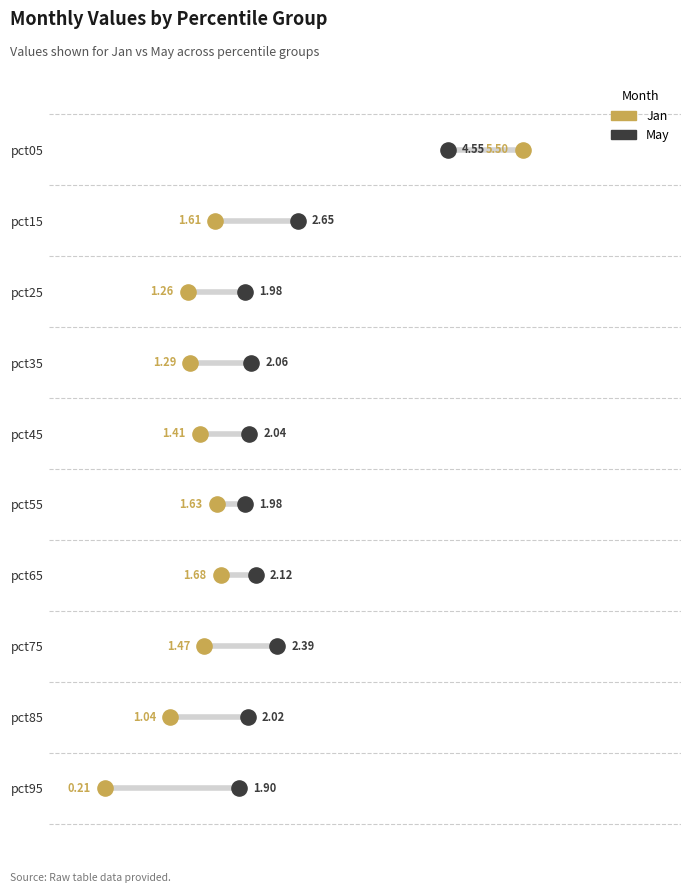

Which series has the largest total across all categories?

May